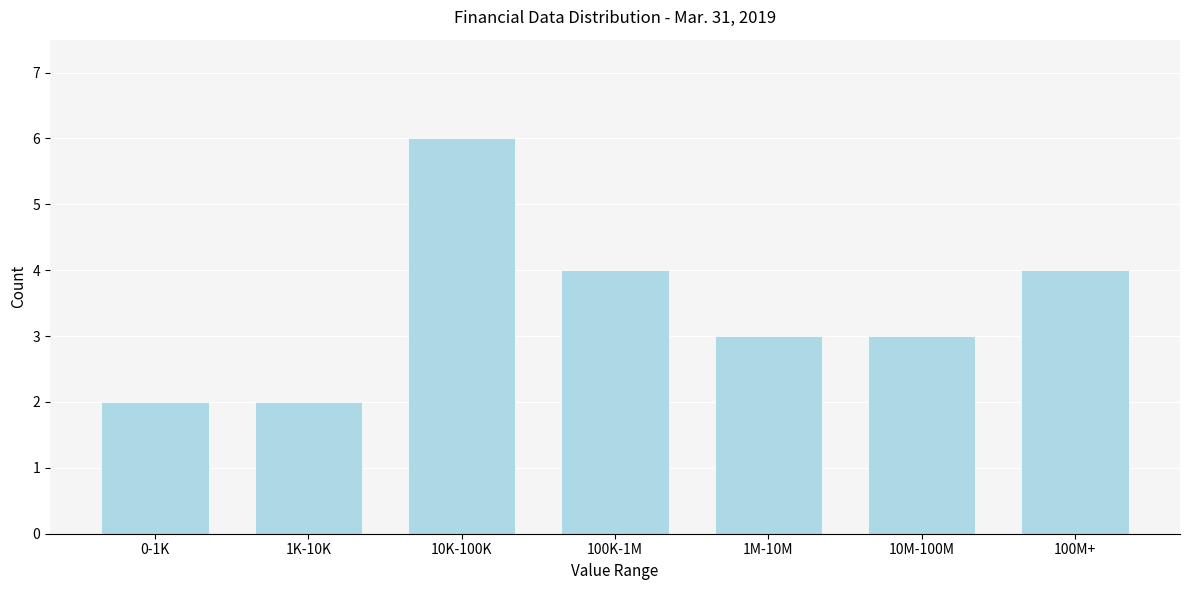

Reading left to right, extract all data points from this chart.

2	2	6	4	3	3	4